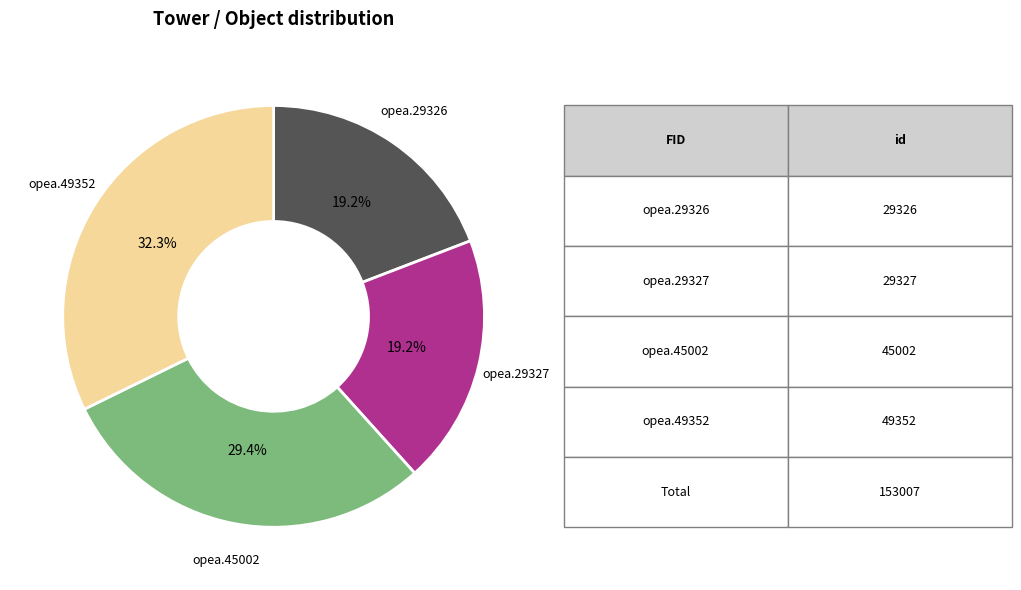

Is there any slice that represents more than half of the pie?

No